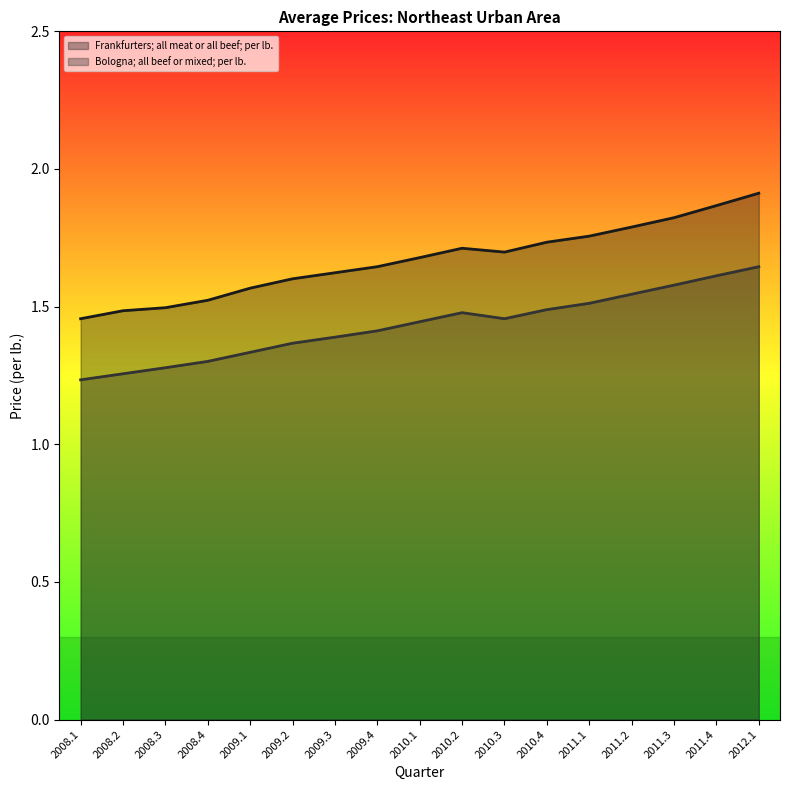

Reading left to right, what are all the values shown in this chart?

Frankfurters; all meat or all beef; per lb.: 2008.1=1.5	2008.2=1.5	2008.3=1.5	2008.4=1.5	2009.1=1.6	2009.2=1.6	2009.3=1.6	2009.4=1.6	2010.1=1.7	2010.2=1.7	2010.3=1.7	2010.4=1.7	2011.1=1.8	2011.2=1.8	2011.3=1.8	2011.4=1.9	2012.1=1.9
Bologna; all beef or mixed; per lb.: 2008.1=1.2	2008.2=1.3	2008.3=1.3	2008.4=1.3	2009.1=1.3	2009.2=1.4	2009.3=1.4	2009.4=1.4	2010.1=1.4	2010.2=1.5	2010.3=1.5	2010.4=1.5	2011.1=1.5	2011.2=1.5	2011.3=1.6	2011.4=1.6	2012.1=1.6